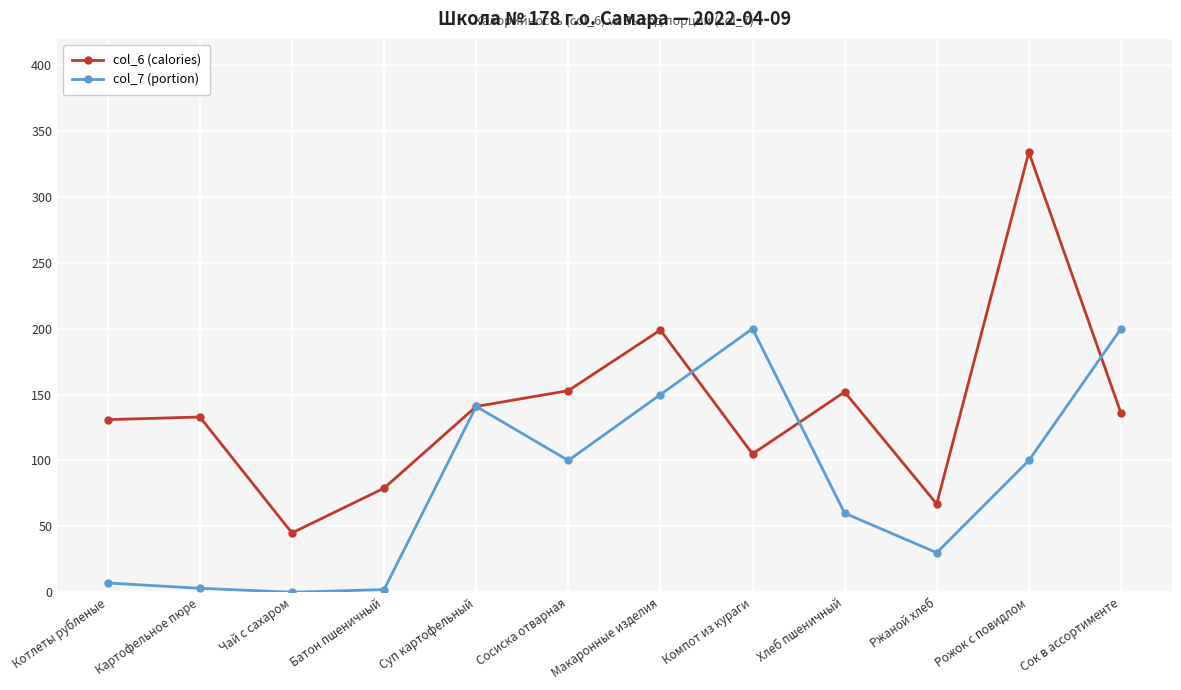

True or false: col_7 (portion) and col_6 (calories) cross at least once.

True